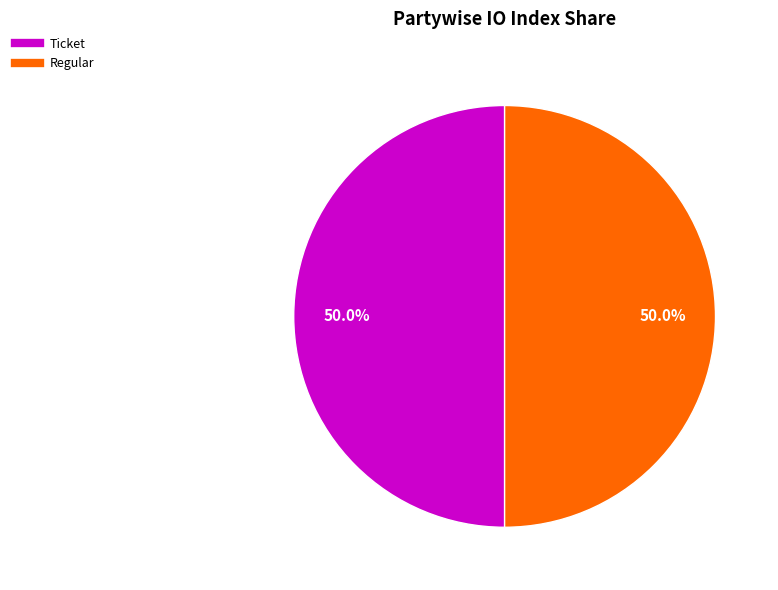

How many segments does this pie chart have?

2